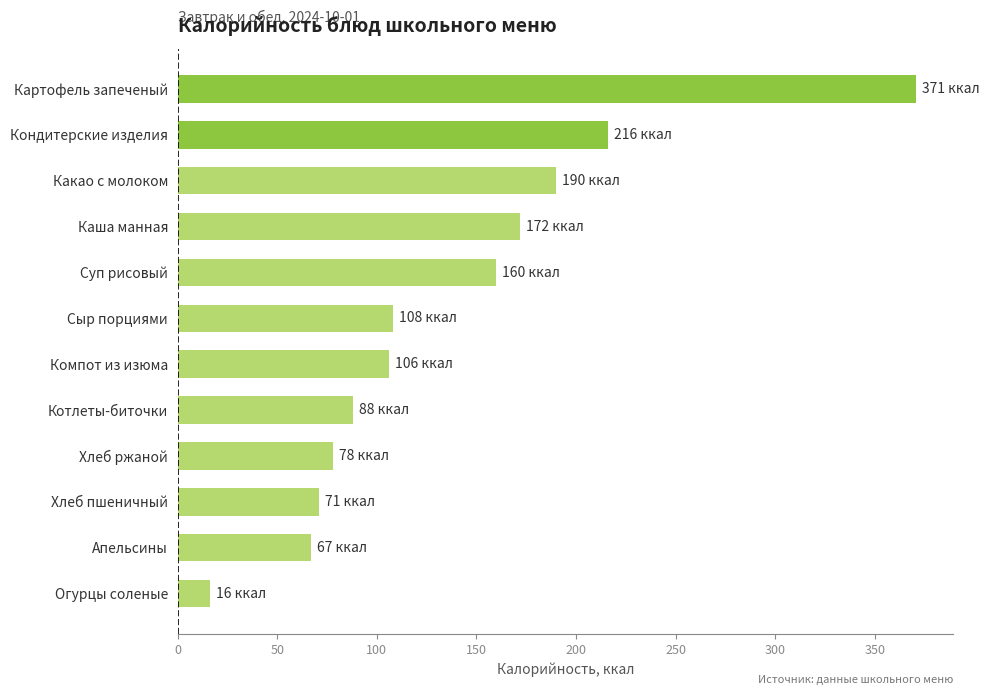

Approximately how many times larger is the value at Хлеб пшеничный compared to Кондитерские изделия?

0.3